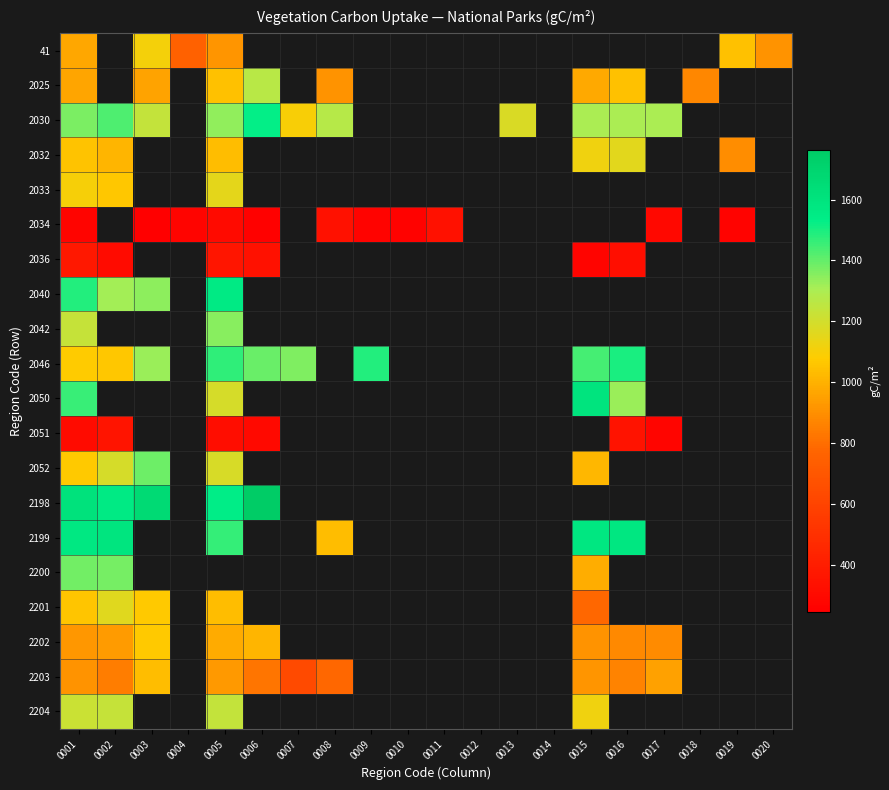

At which category does the chart reach its peak across all series?

0006